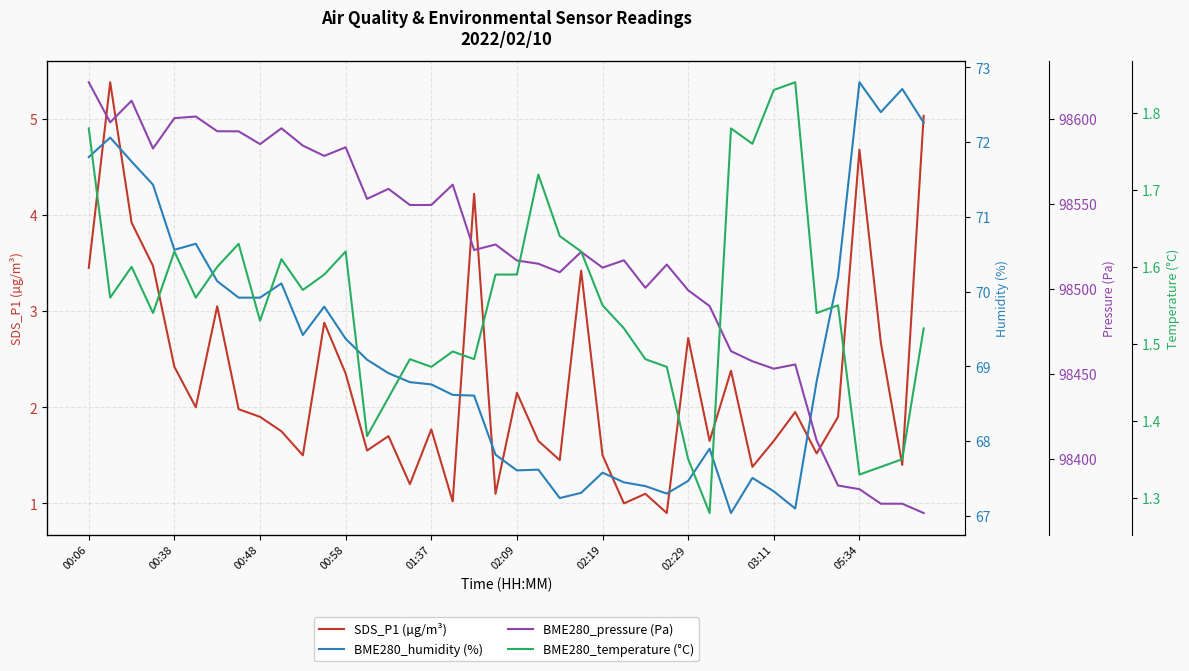

What is the difference between the BME280_humidity (%) values at 22 and 39?

5.0